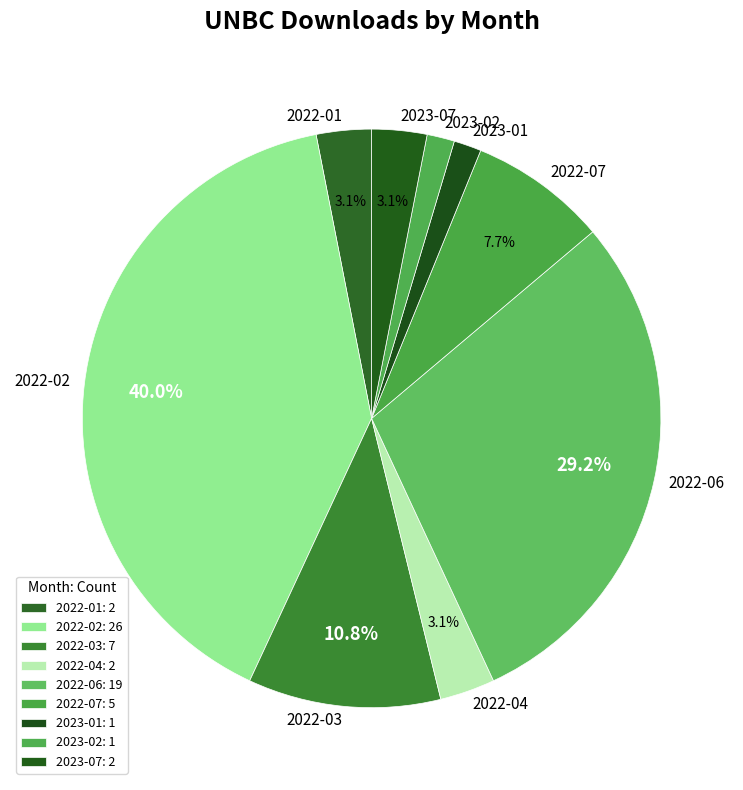

Count the number of slices in the pie.

9